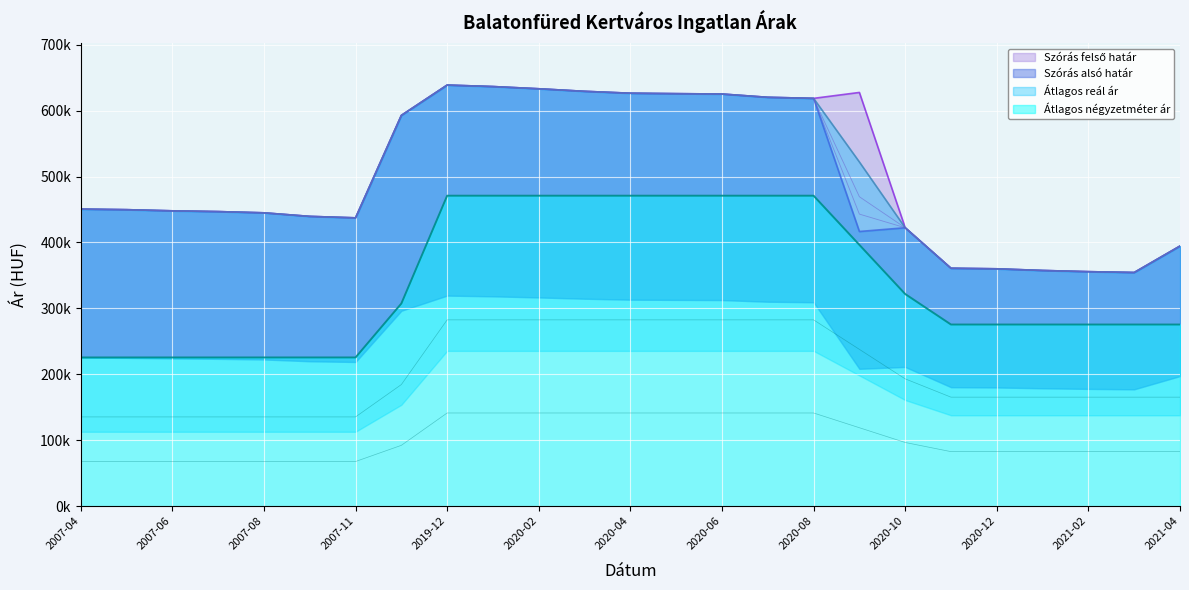

Reading right to left, extract all data points from this chart.

Szórás alsó határ: 394530	354389	355660	357470	359989	360836	422296	416612	618580	620177	625155	625698	626378	629250	633120	636476	638733	592732	437301	439529	444913	446786	447946	449697	450578
Szórás felső határ: 394530	354389	355660	357470	359989	360836	422296	627540	618580	620177	625155	625698	626378	629250	633120	636476	638733	592732	437301	439529	444913	446786	447946	449697	450578
Átlagos reál ár: 394530	354389	355660	357470	359989	360836	422296	522076	618580	620177	625155	625698	626378	629250	633120	636476	638733	592732	437301	439529	444913	446786	447946	449697	450578
Átlagos négyzetméter ár: 275462	275462	275462	275462	275462	275462	321759	396334	470909	470909	470909	470909	470909	470909	470909	470909	470909	307310	225510	225510	225510	225510	225510	225510	225510